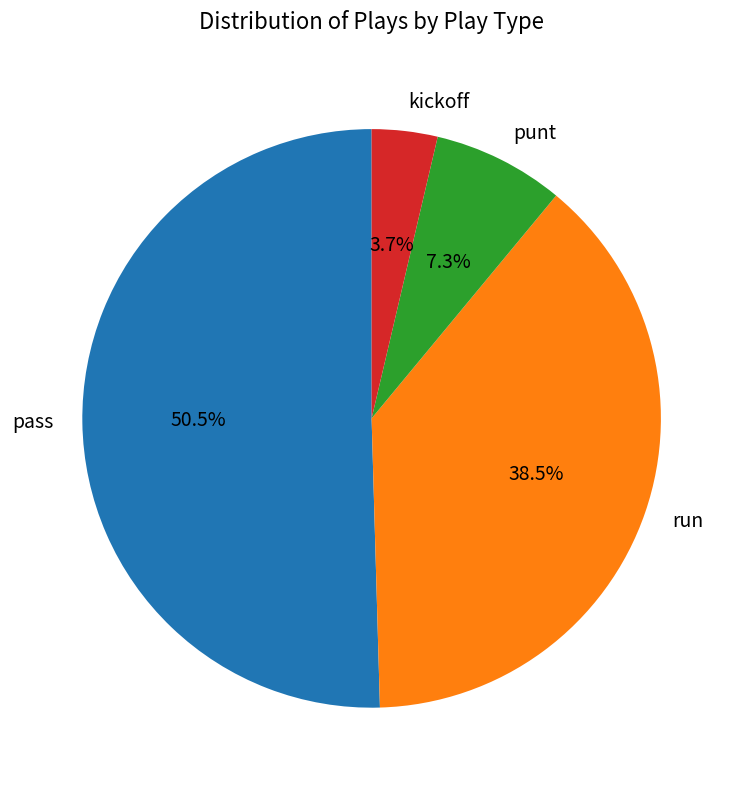

The punt slice represents 1% of the pie. True or false?

False